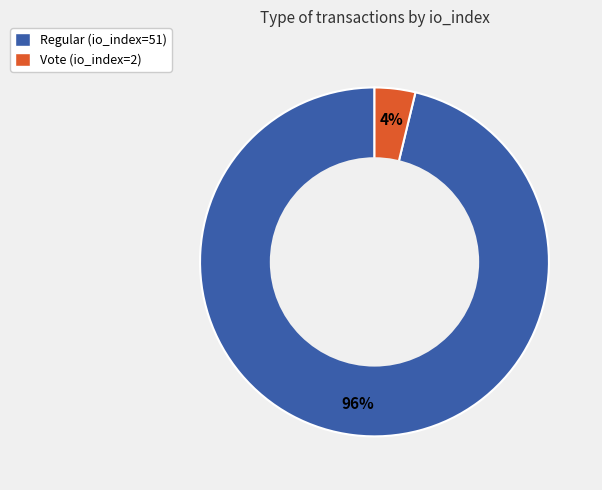

To the nearest percent, what is the combined percentage of Regular (io_index=51) and Vote (io_index=2)?

100%